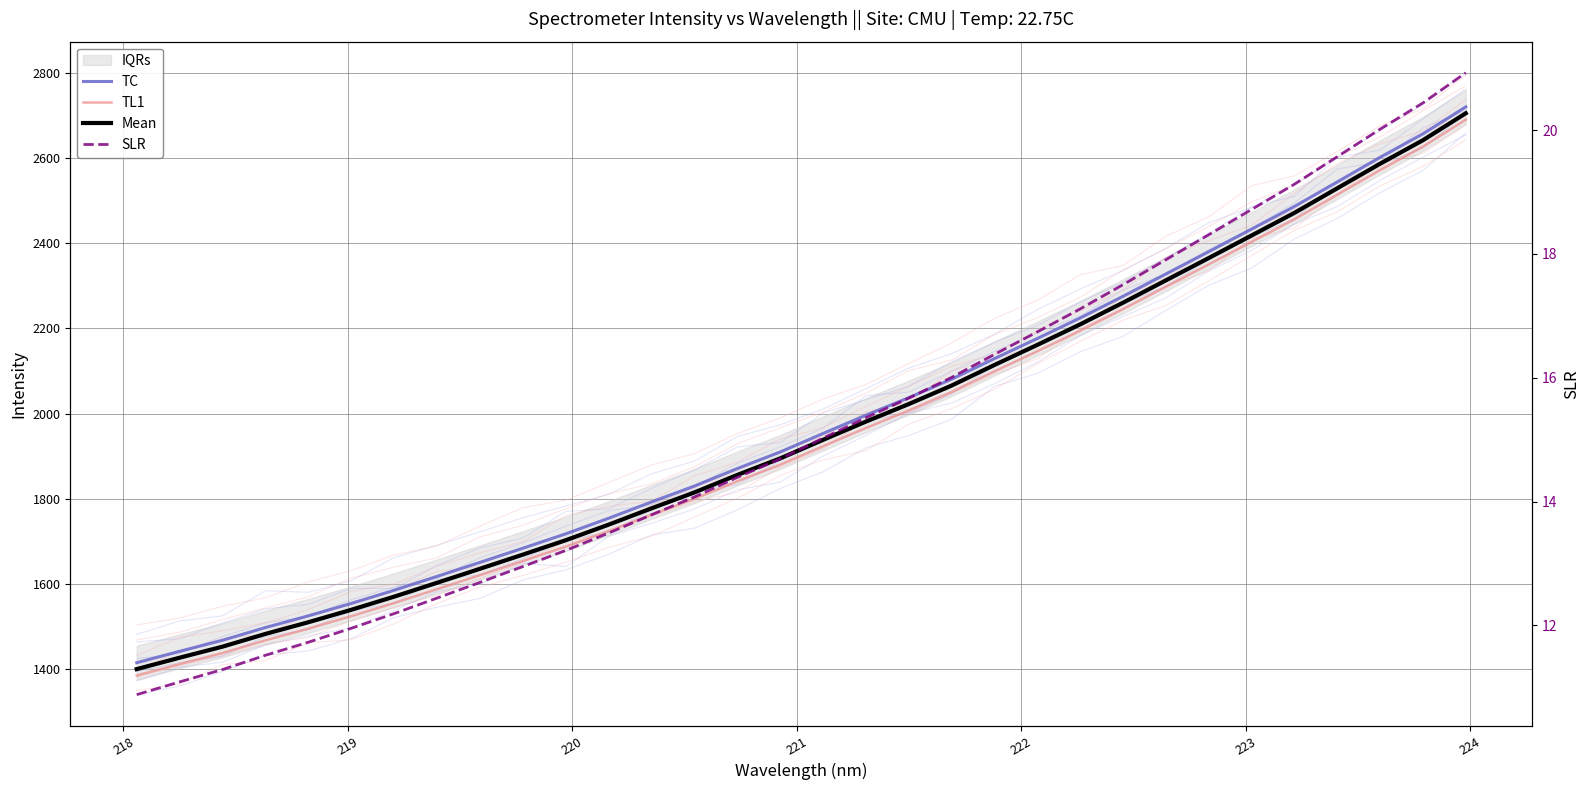

What is the average value of the SLR series?

15.2